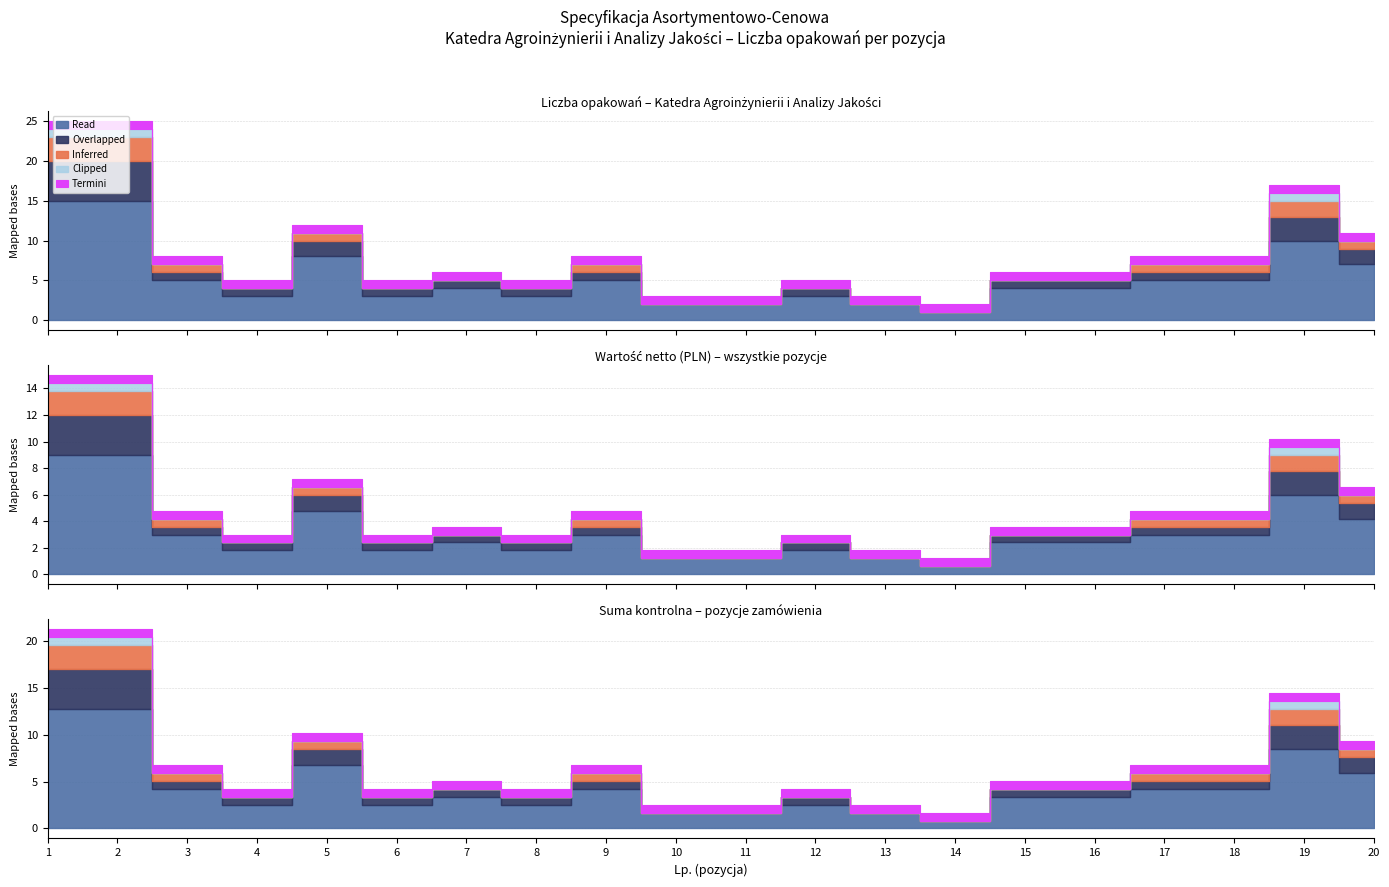

True or false: Wartość netto and Kwota VAT intersect in this chart.

False